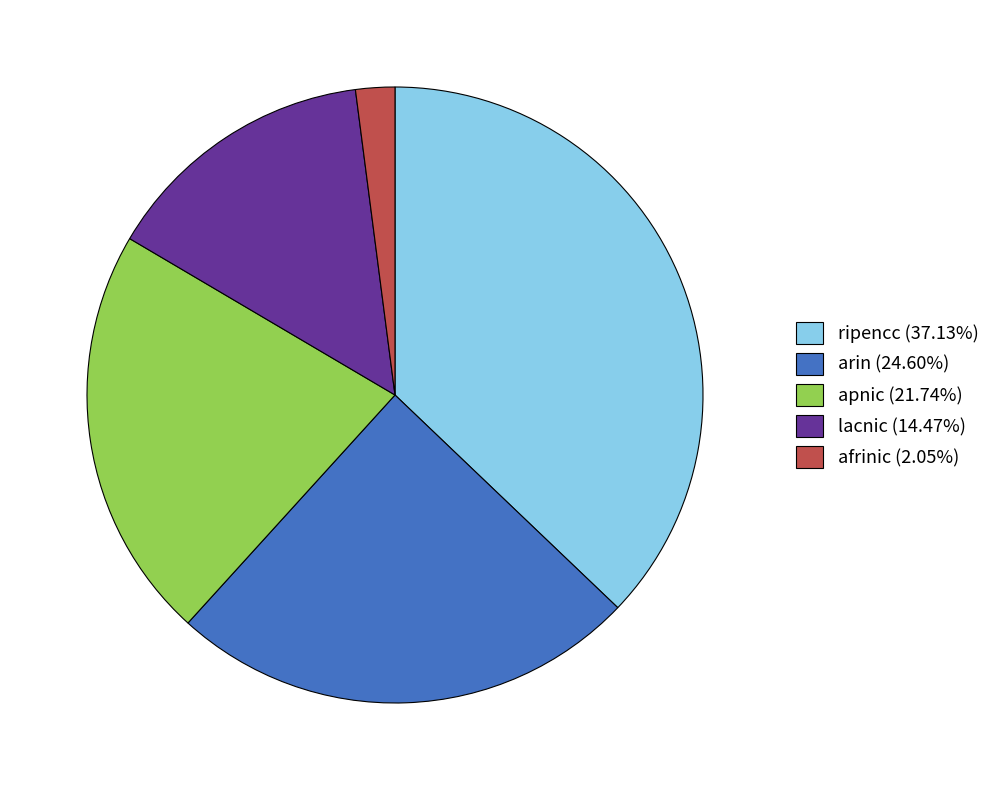

Does any single category account for the majority?

No